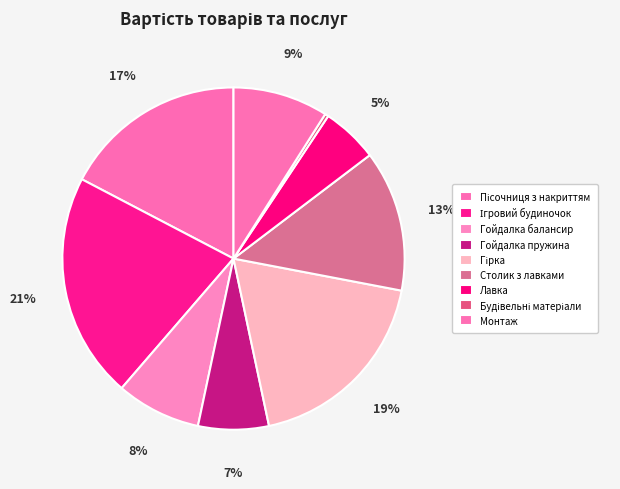

Count the number of slices in the pie.

9